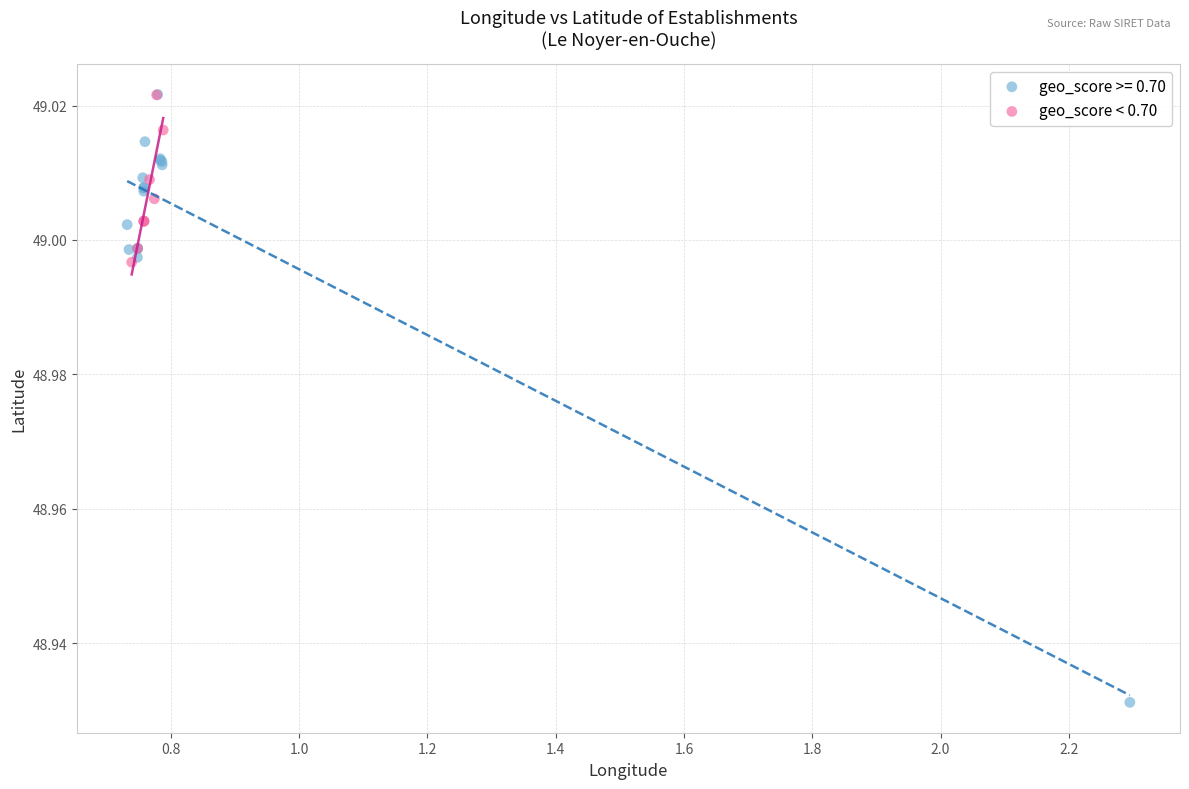

Which series has the widest spread of Y values?

geo_score >= 0.70